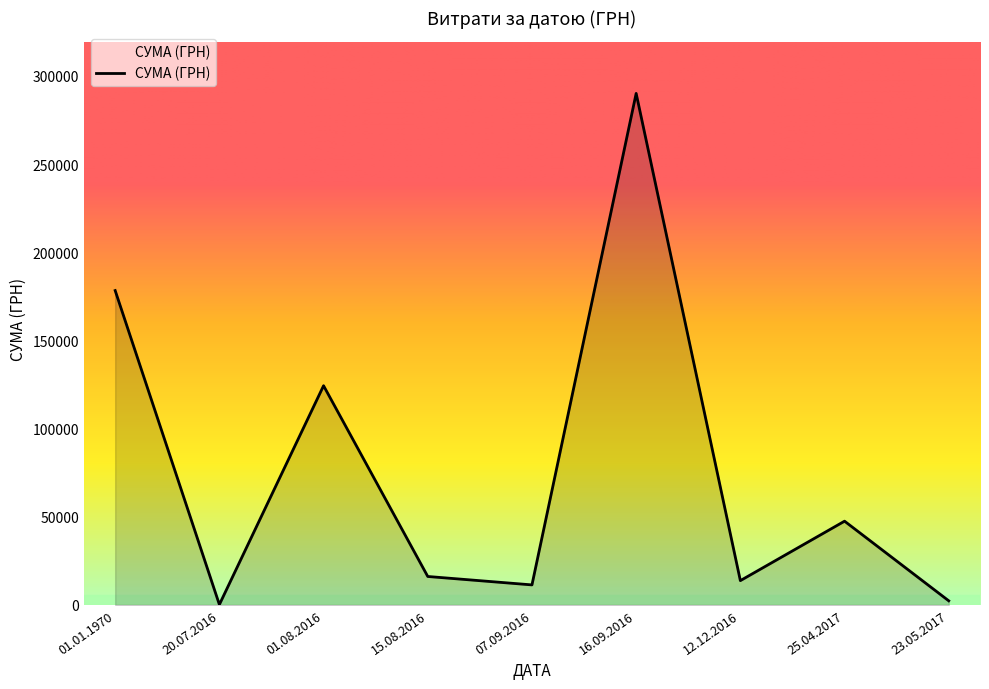

What is the difference between the maximum and second lowest values?

287761.4